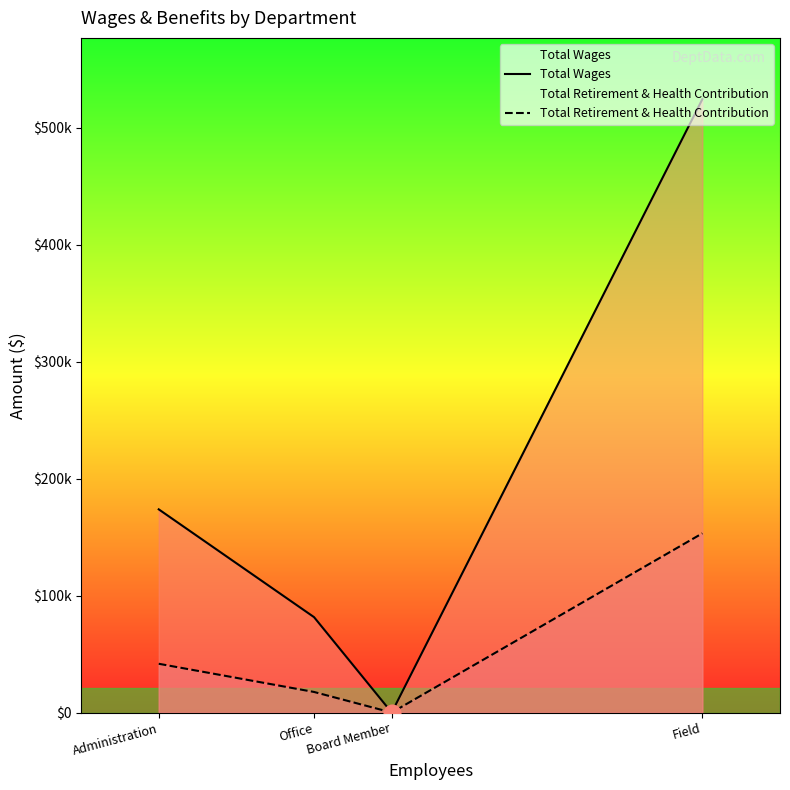

What is the sum of all Total Wages values?

779403